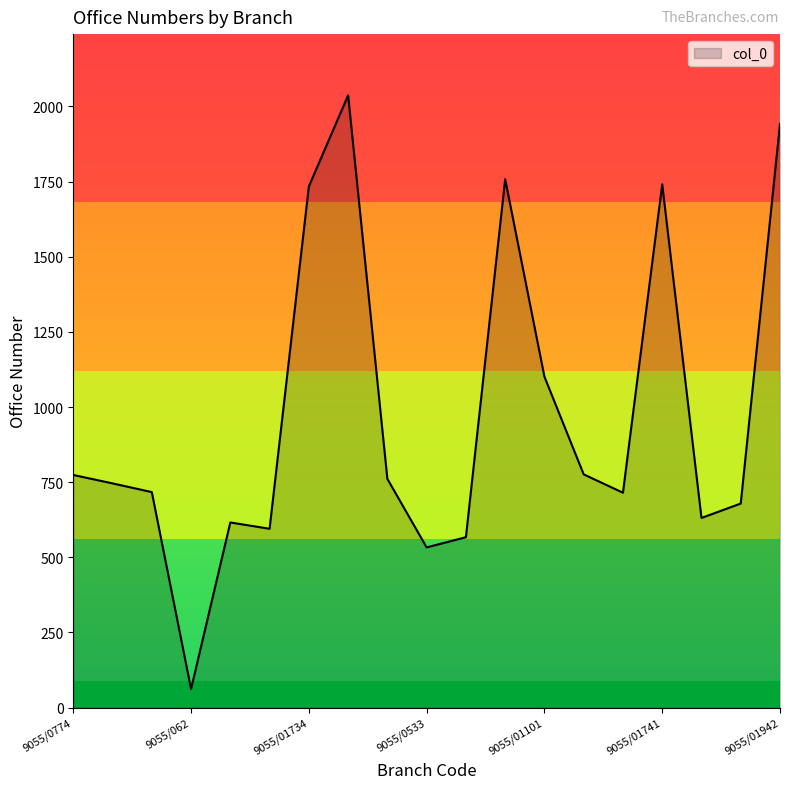

What is the greatest value displayed?

2037